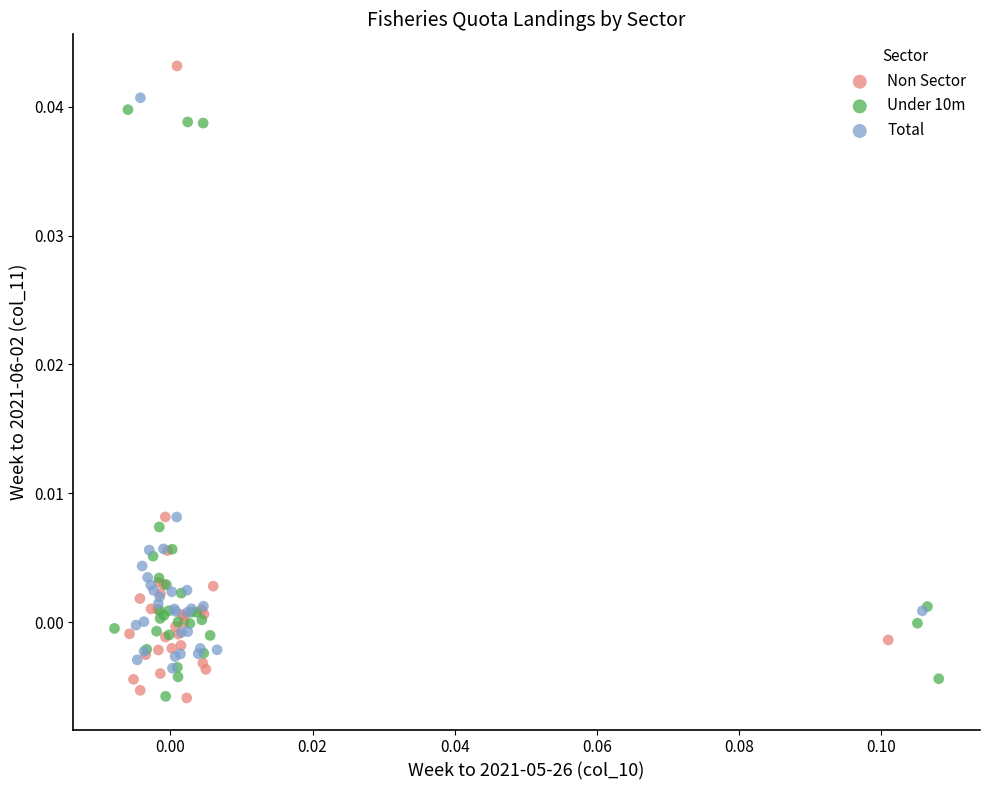

Which series reaches the maximum Y coordinate?

Non Sector